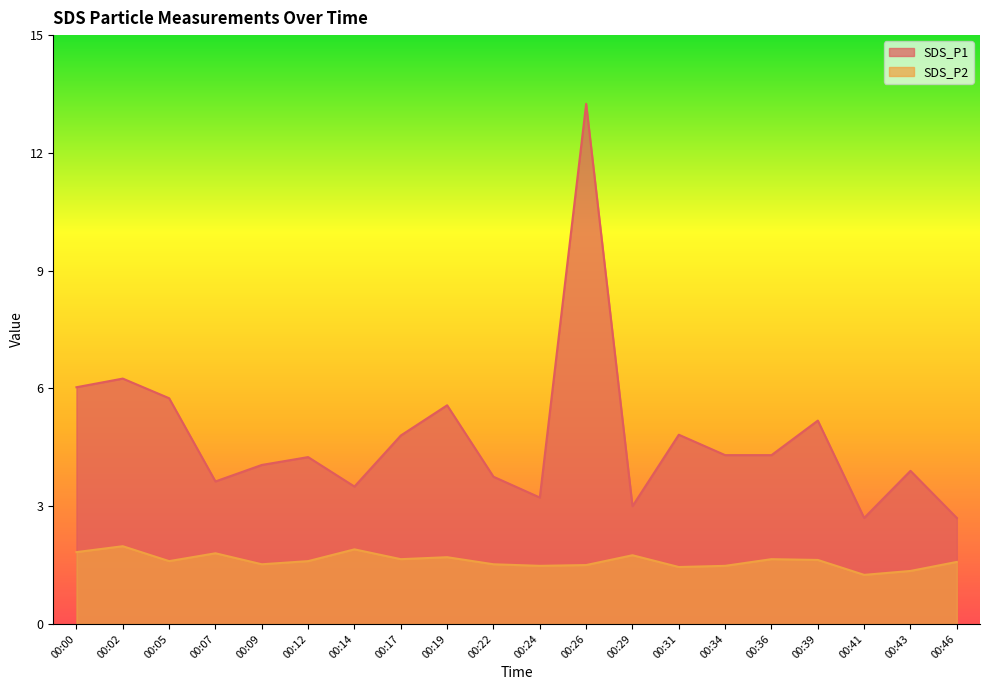

Is the value of SDS_P1 at 00:12 greater than the value of SDS_P2 at 00:34?

Yes